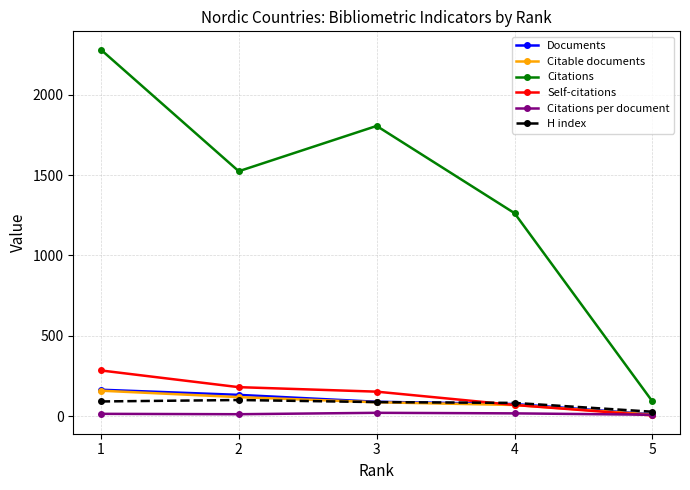

What are all the series names shown in the legend?

Documents, Citable documents, Citations, Self-citations, Citations per document, H index